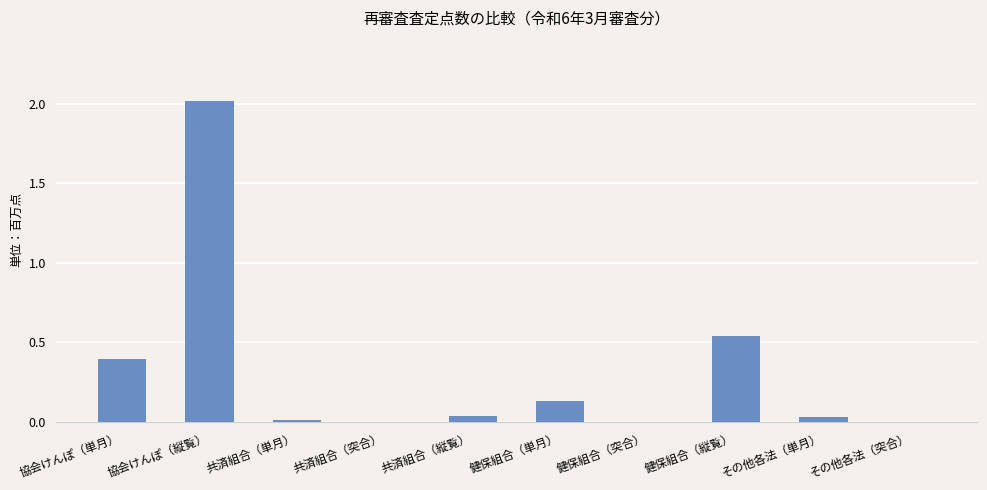

What is the sum of all values?

3.2